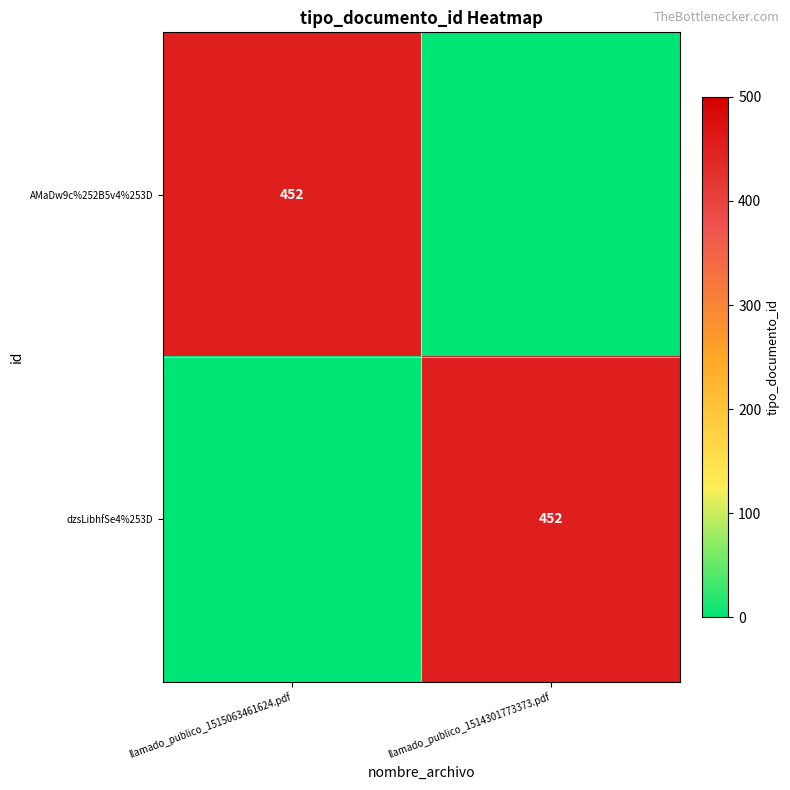

True or false: AMaDw9c%252B5v4%253D has a value of 452 at llamado_publico_1515063461624.pdf.

True